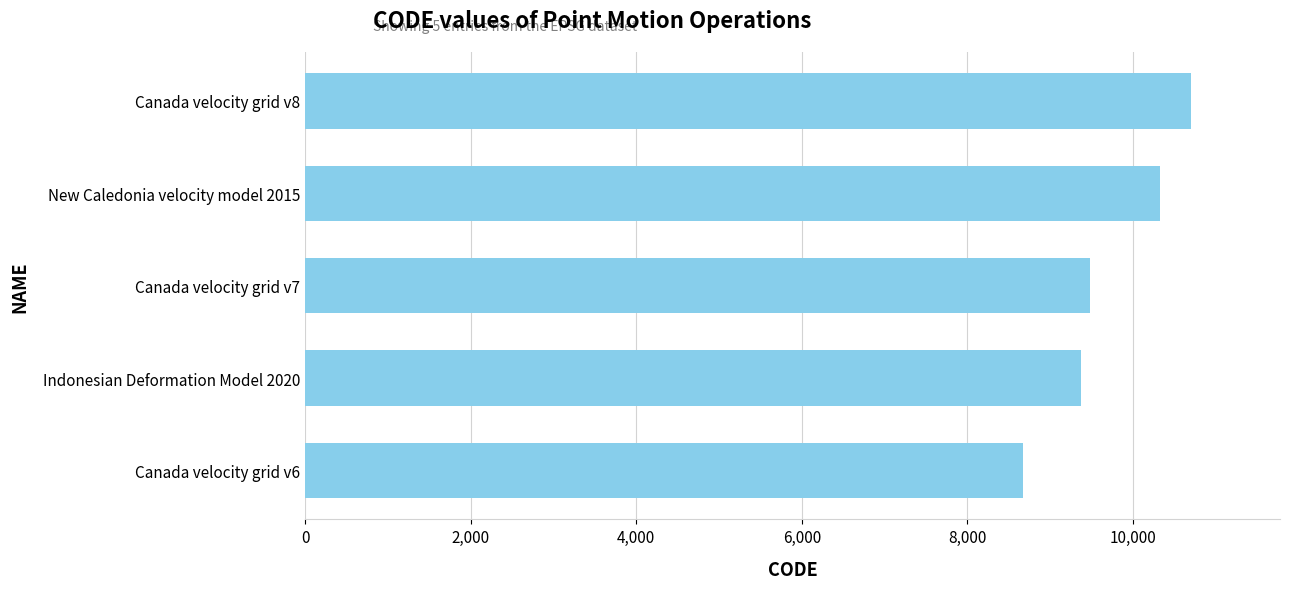

Rank the categories by value from lowest to highest.

Canada velocity grid v6, Indonesian Deformation Model 2020, Canada velocity grid v7, New Caledonia velocity model 2015, Canada velocity grid v8